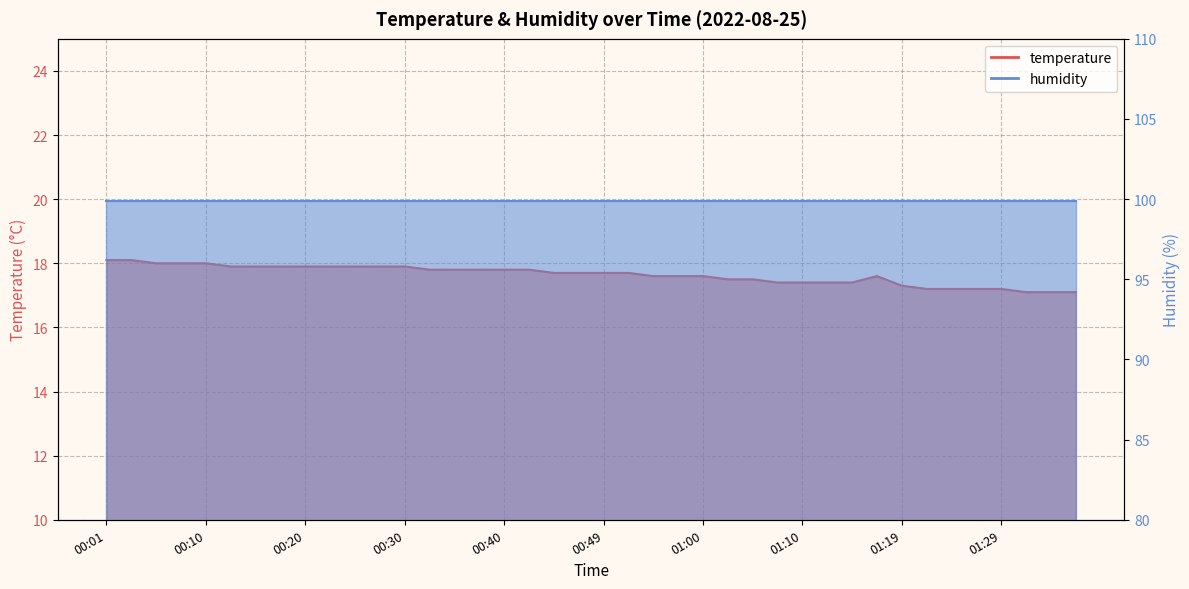

What is the label of the 10th point from the right?

01:14